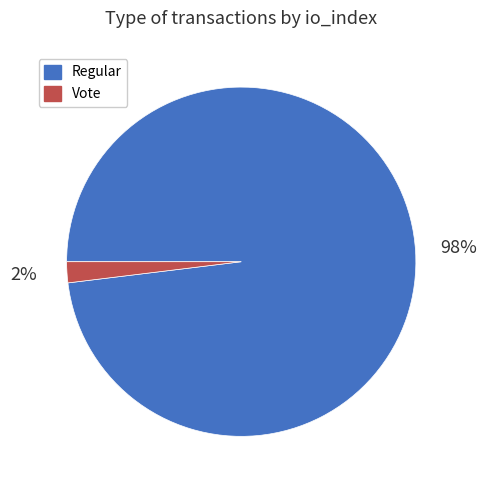

To the nearest percent, what is the difference between the largest and smallest slice percentages?

96%